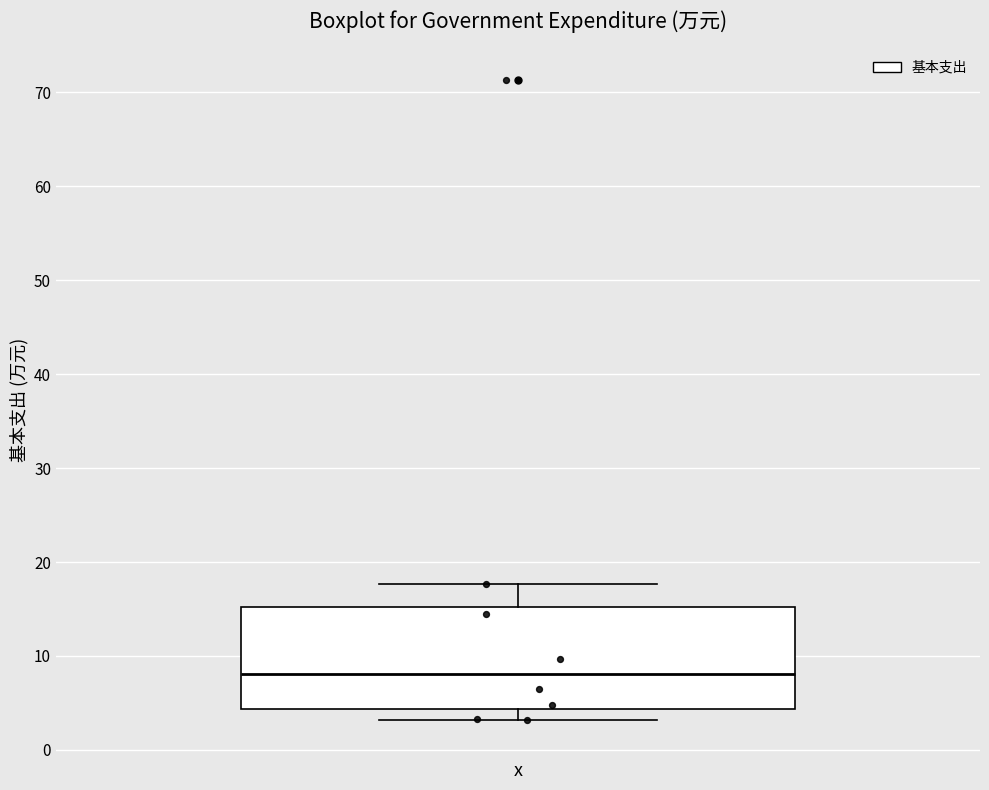

Read this box plot against the y-axis: the position of the median line, the range covered by the box, and the ends of both whiskers. The values are not printed on the chart, so give them approximately, as read against the axis.

median 8, box 4 to 15, whiskers 3 to 18